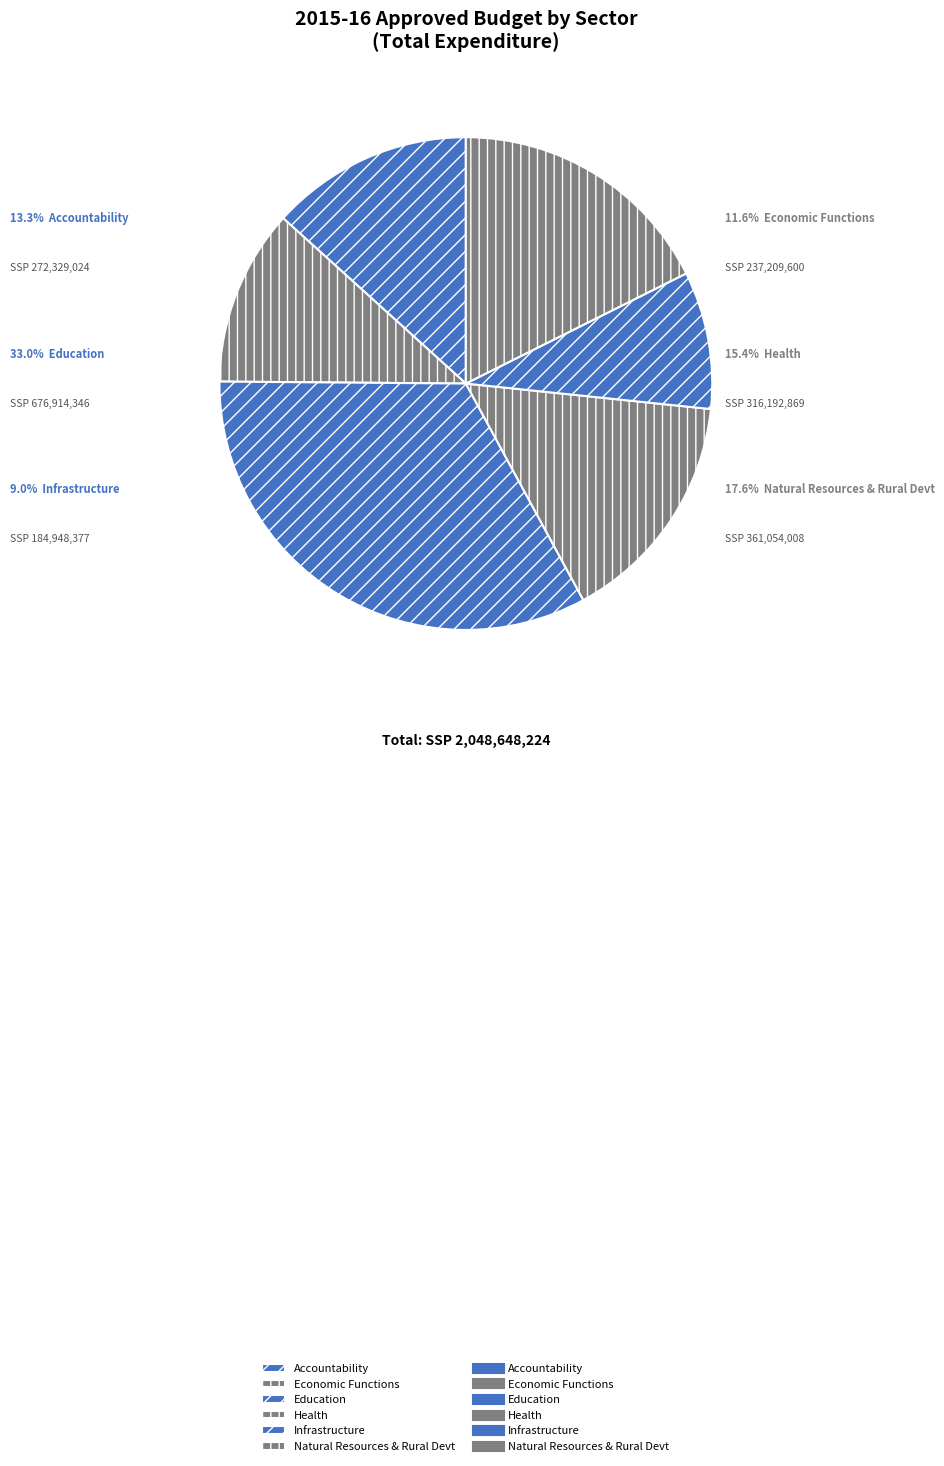

Is it true that Education is 33% of the pie?

True